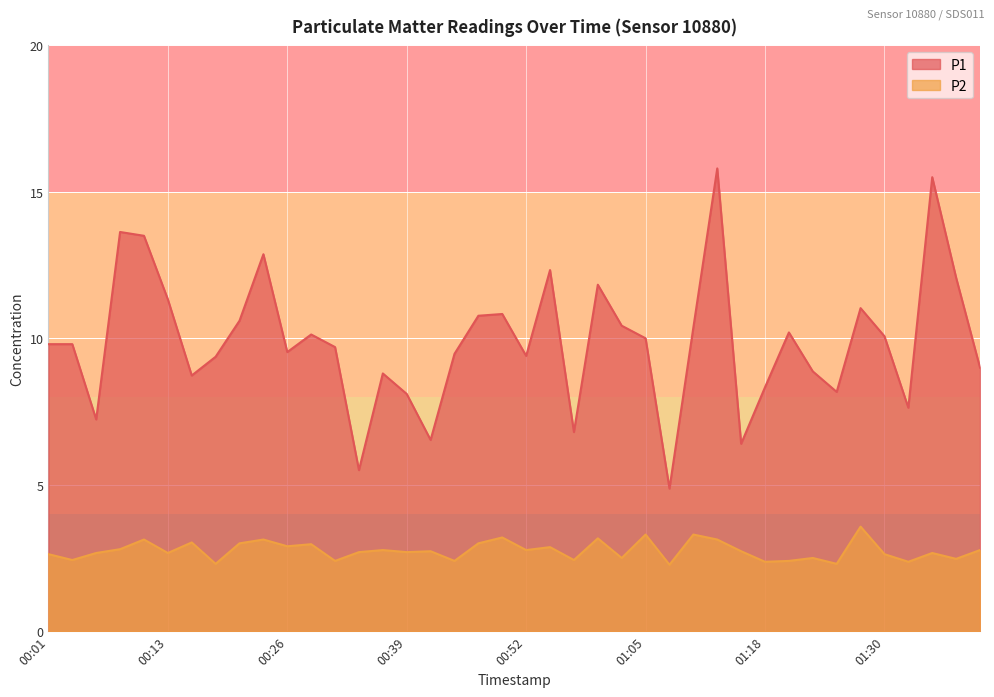

What are all the series names shown in the legend?

P1, P2